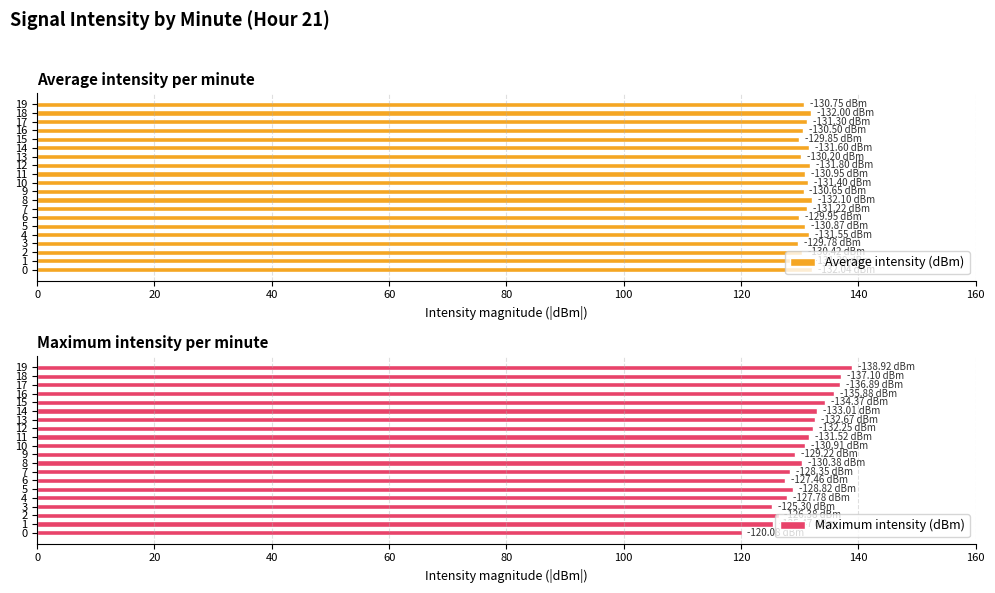

What is the average value of the Average intensity (dBm) series?

131.0